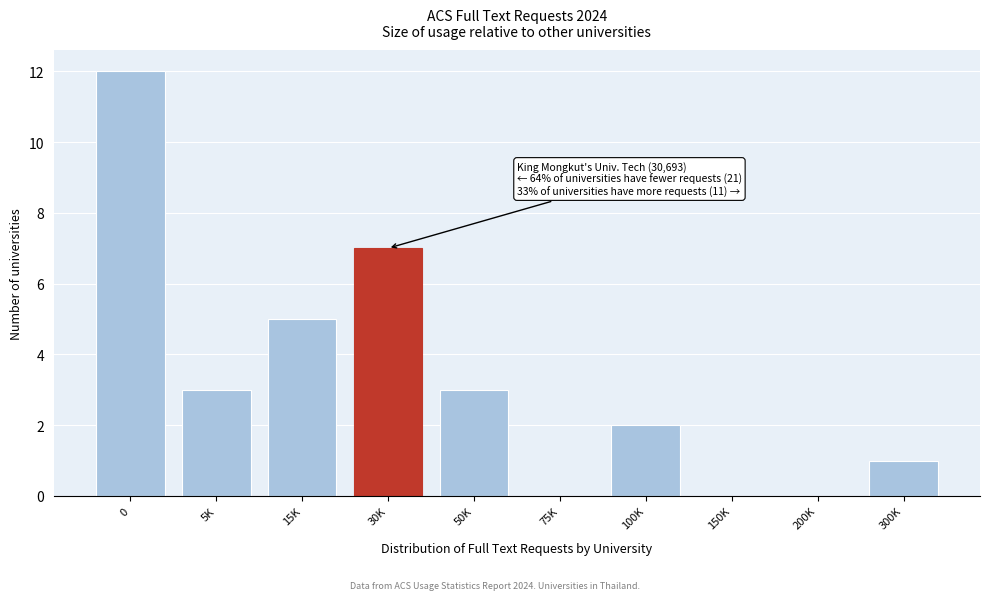

Reading left to right, extract all data points from this chart.

0=12	5K=3	15K=5	30K=7	50K=3	75K=0	100K=2	150K=0	200K=0	300K=1